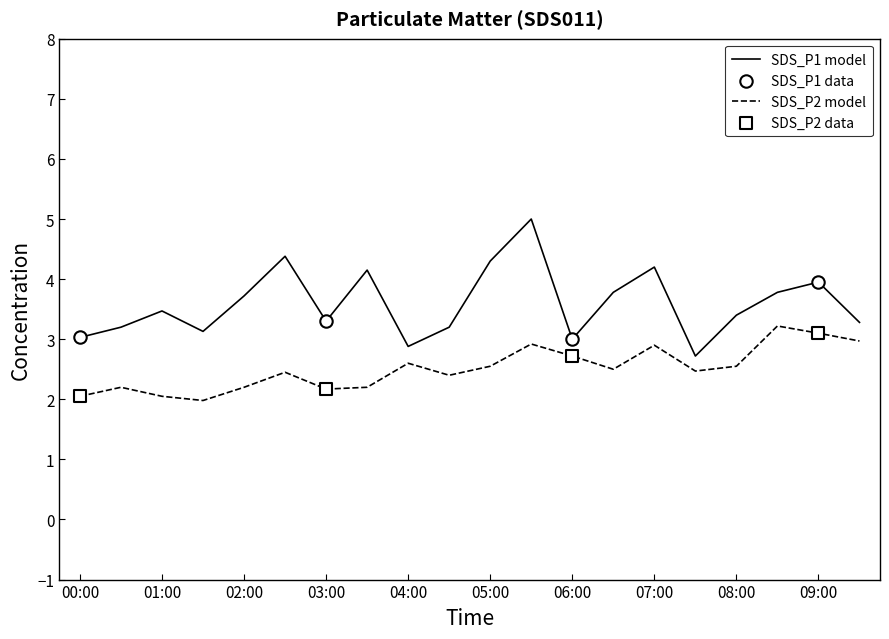

Which series has the widest spread of values?

SDS_P1 model